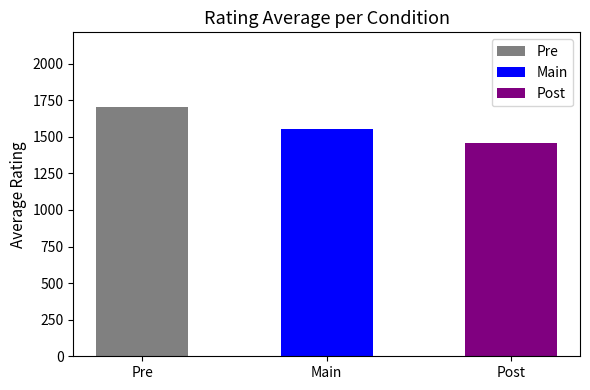

What is the label of the 2nd bar from the left?

Main